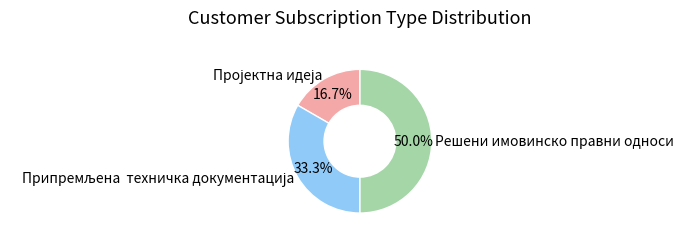

The Решени имовинско правни односи slice represents 50% of the pie. True or false?

True